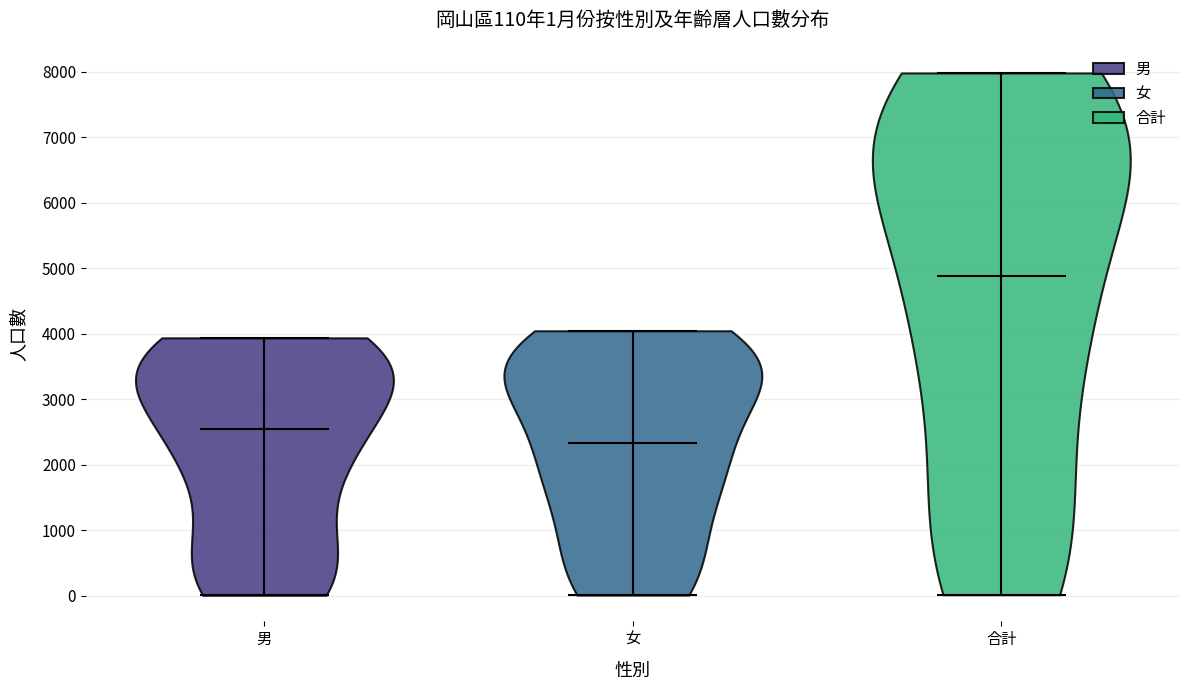

Which violin has the lowest median line?

女